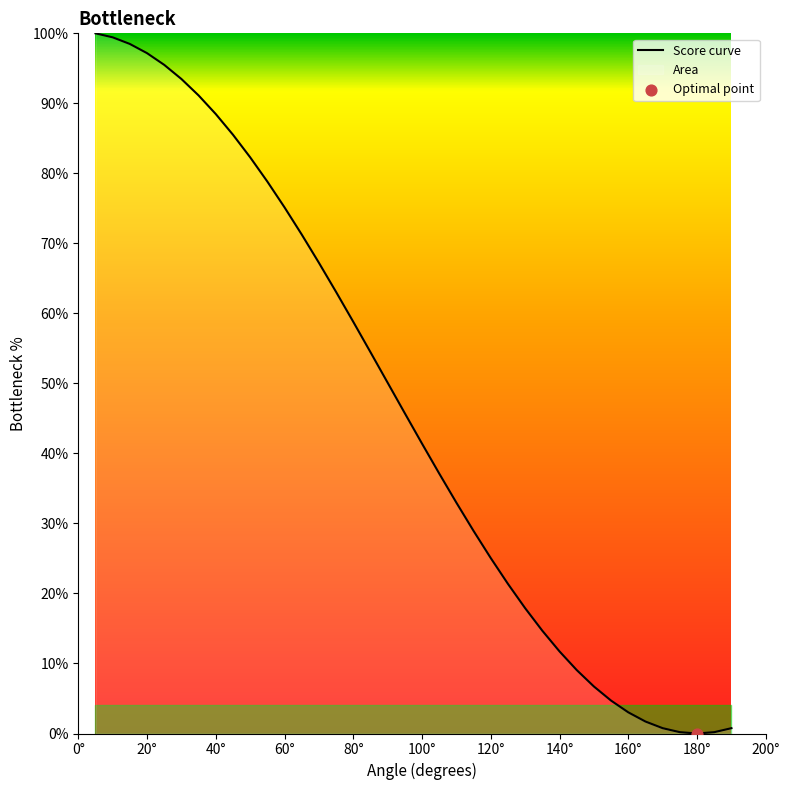

What is the difference between the maximum and minimum values?

100.0